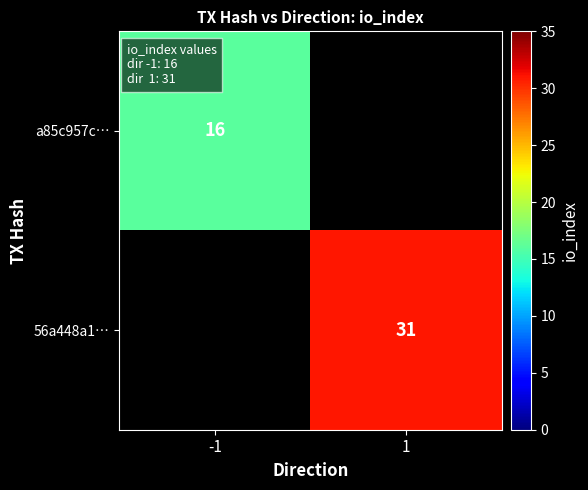

At which category does the chart reach its peak across all series?

1